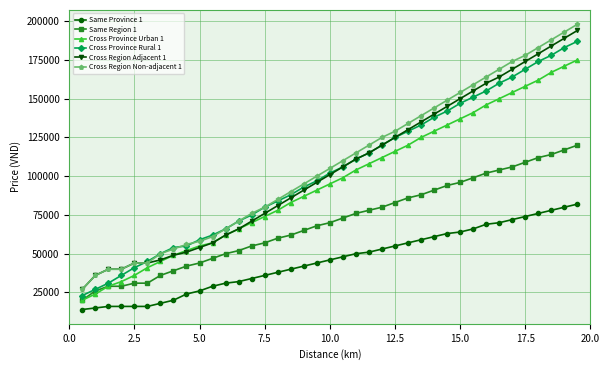

How many lines are shown in the chart?

6